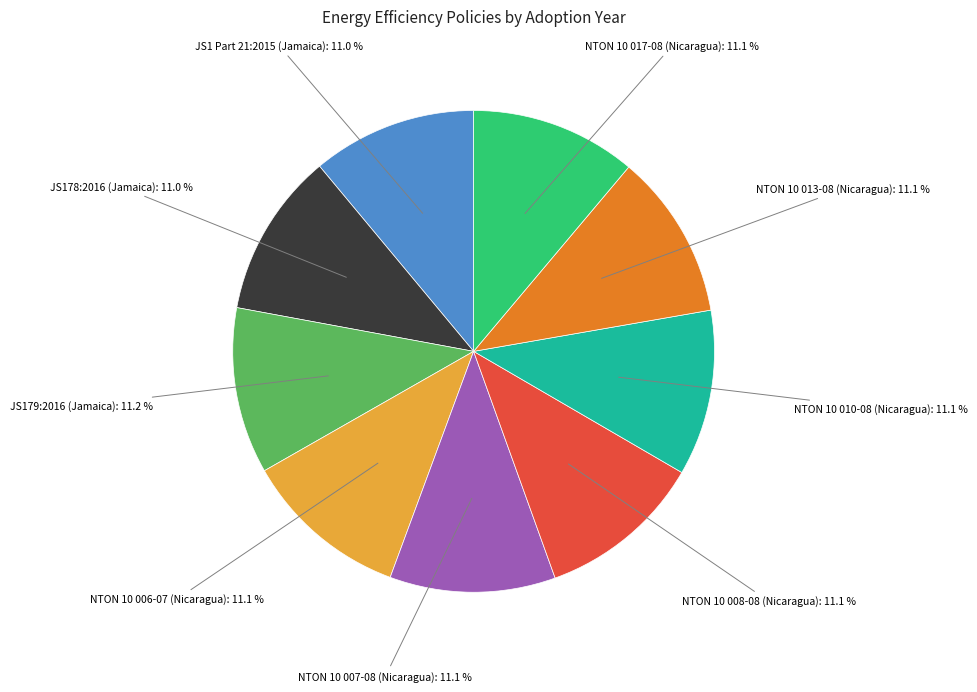

Does any single category account for the majority?

No